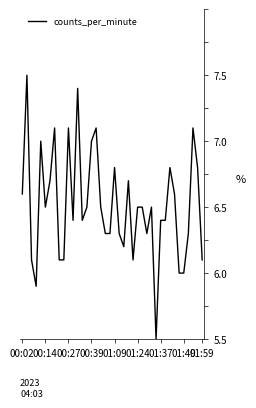

Does the chart display data point markers on the line(s)?

No